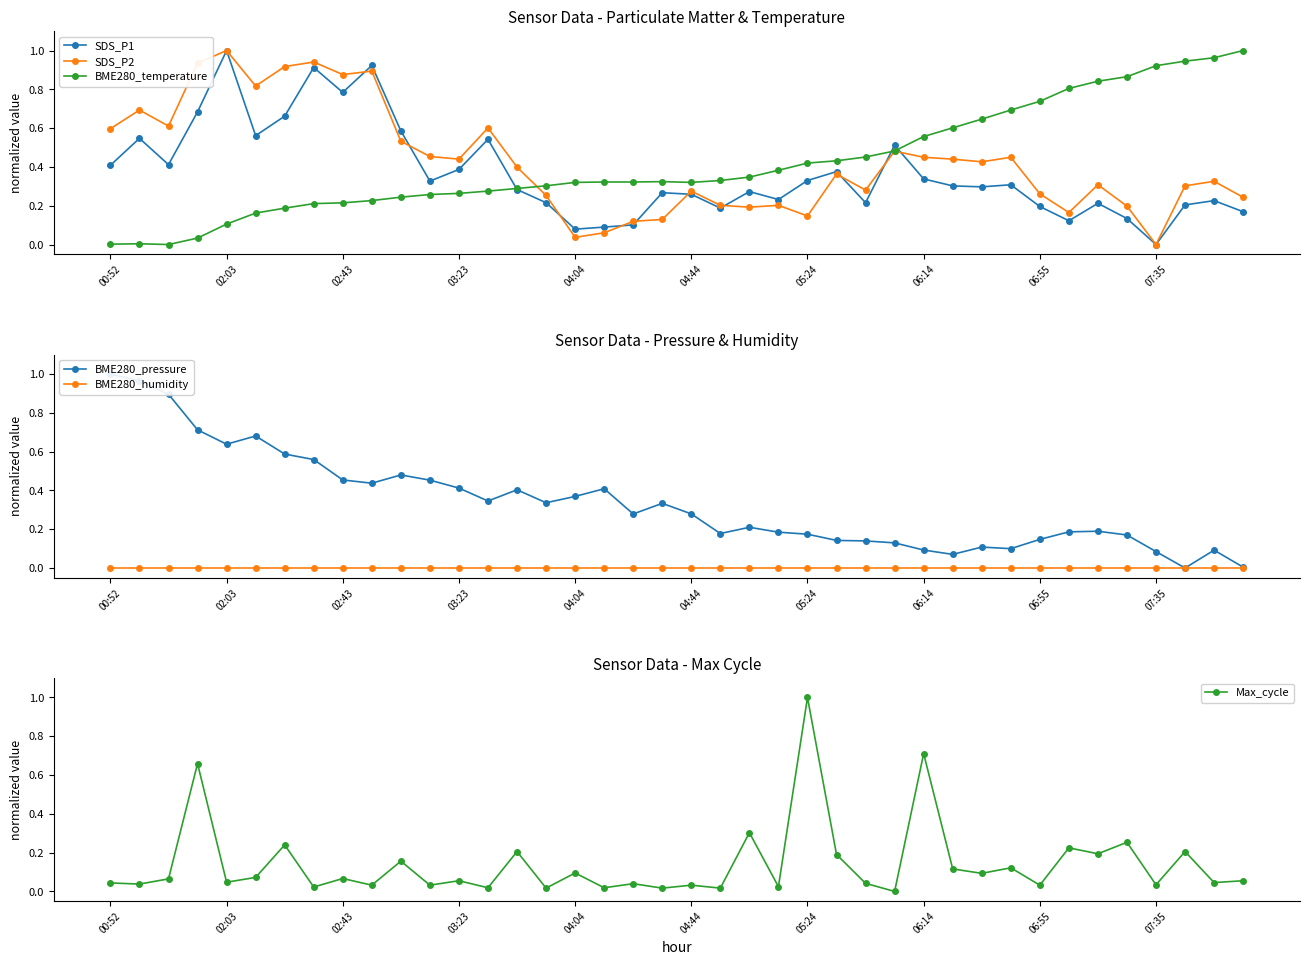

The value of SDS_P2 at 06:55 is 0.1. True or false?

False